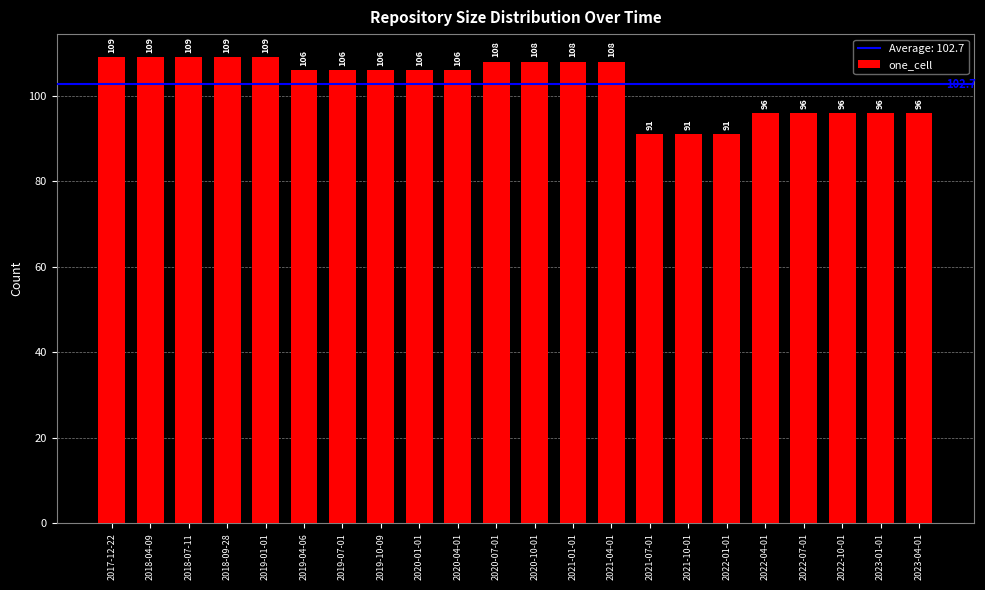

Where does the data first go above 106?

2017-12-22